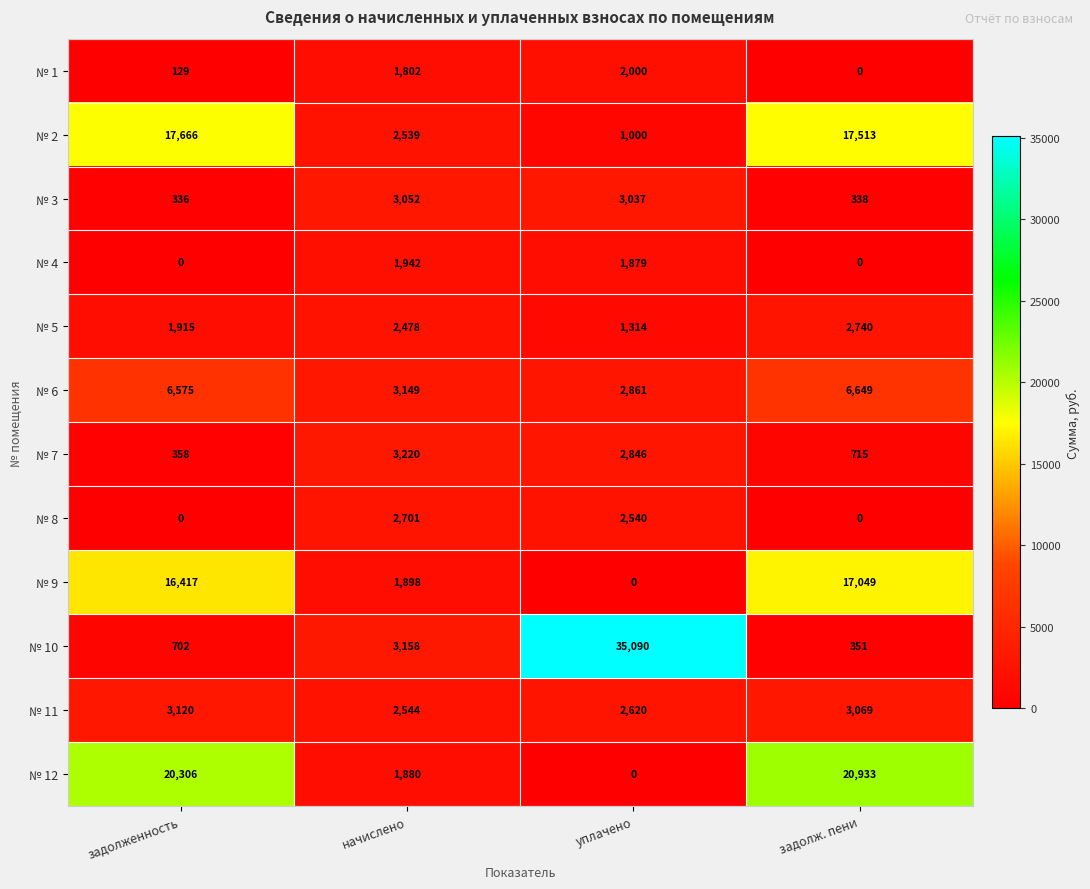

The value of № 5 at уплачено is 1314. True or false?

True